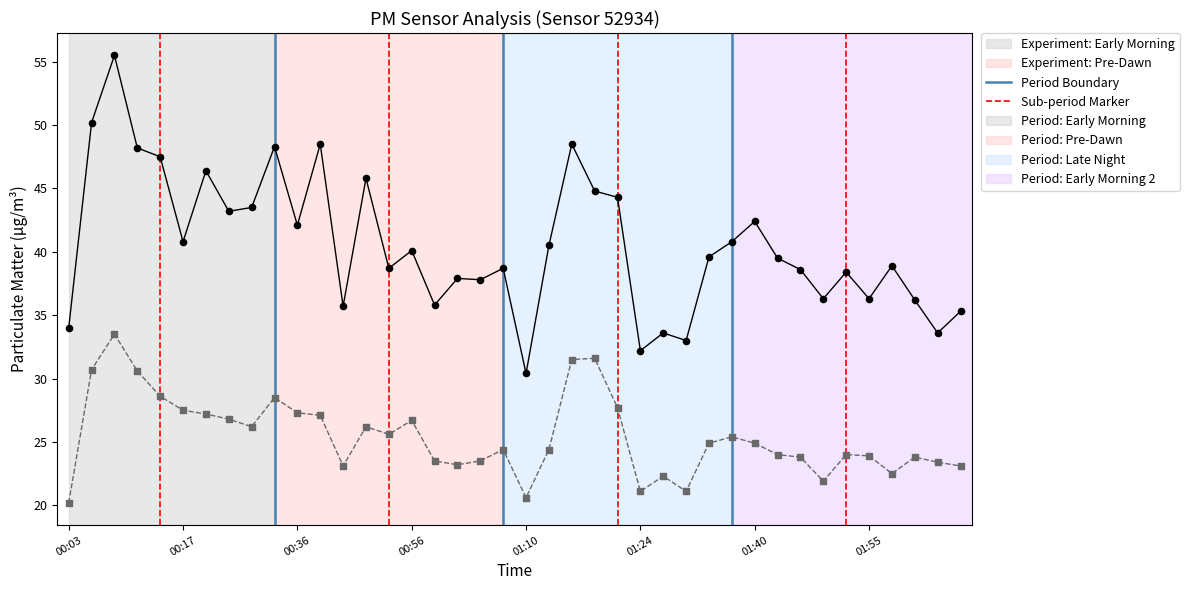

Across all data points, what is the range of Y values (max minus min)?

35.3